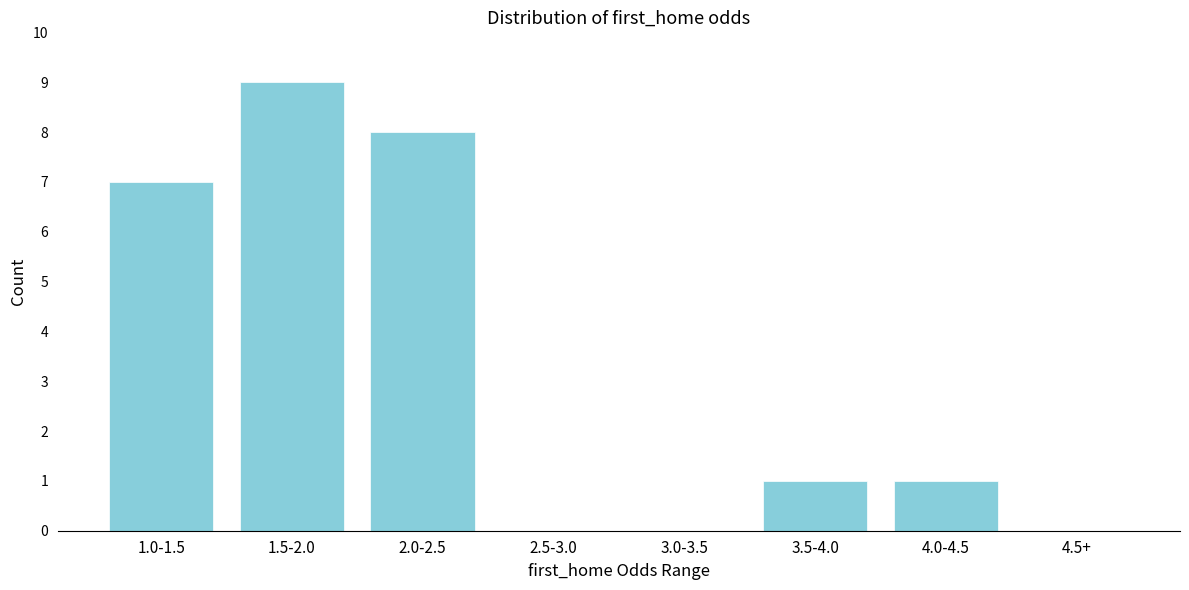

Reading right to left, transcribe all the data shown in this chart.

4.5+=0	4.0-4.5=1	3.5-4.0=1	3.0-3.5=0	2.5-3.0=0	2.0-2.5=8	1.5-2.0=9	1.0-1.5=7